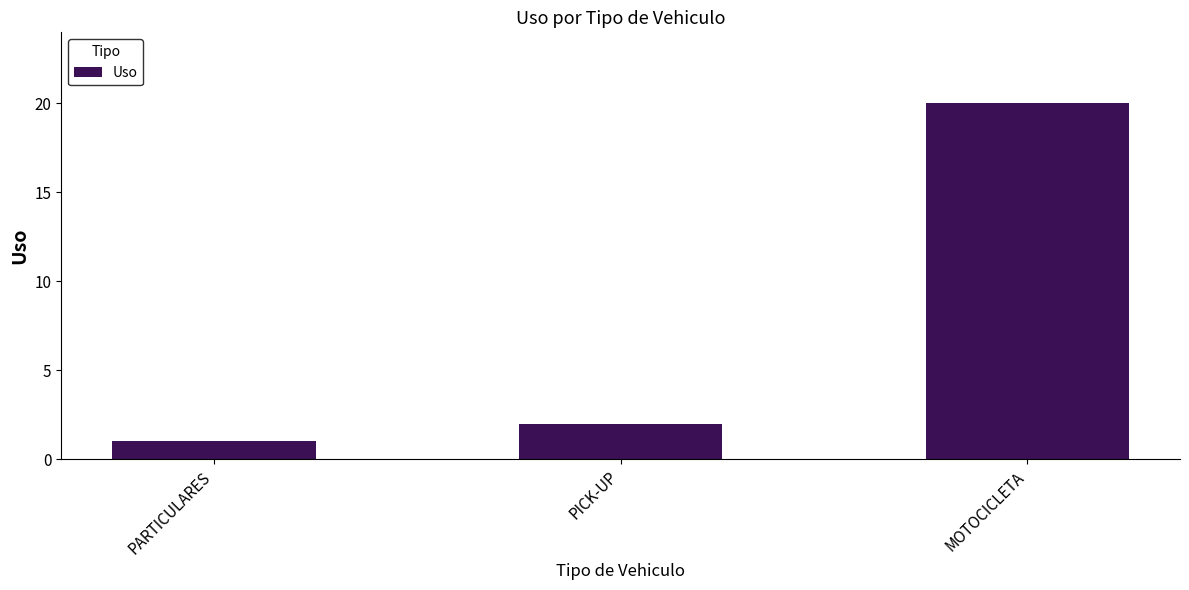

The value at PARTICULARES is 1. True or false?

True